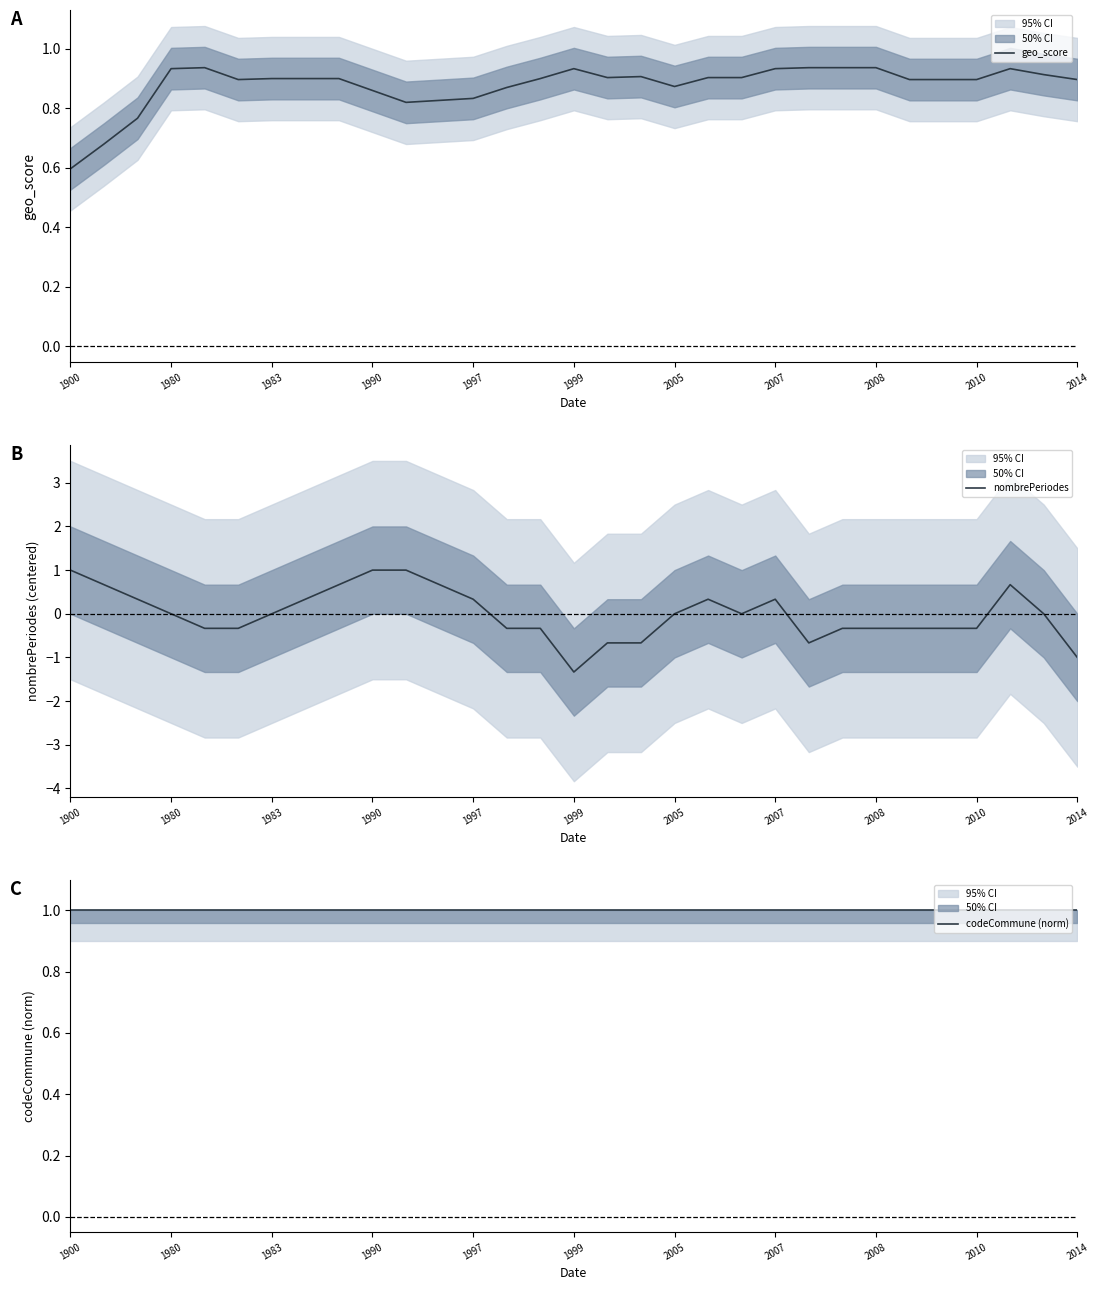

The codeCommune (norm) series shows 1.0 at 11. True or false?

True